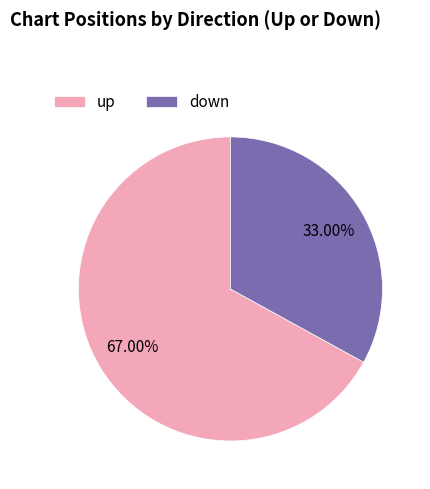

Does up represent more than half of the total?

Yes